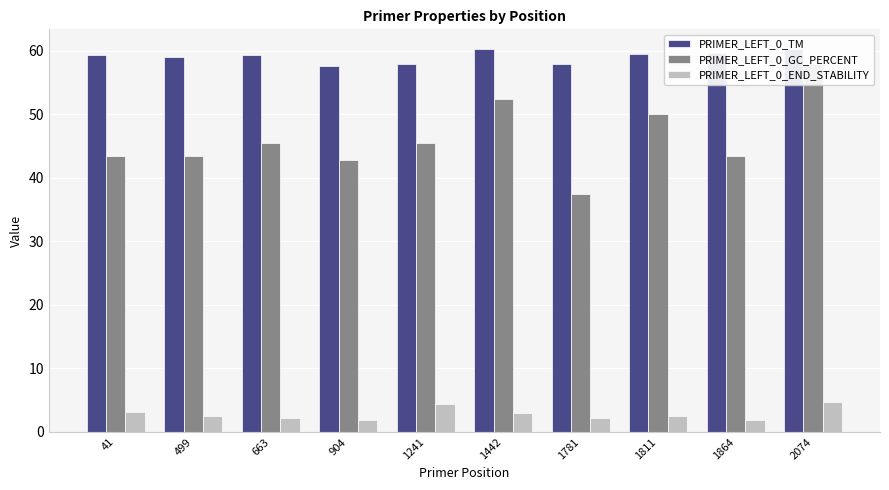

What is the minimum value shown in the chart?

1.9